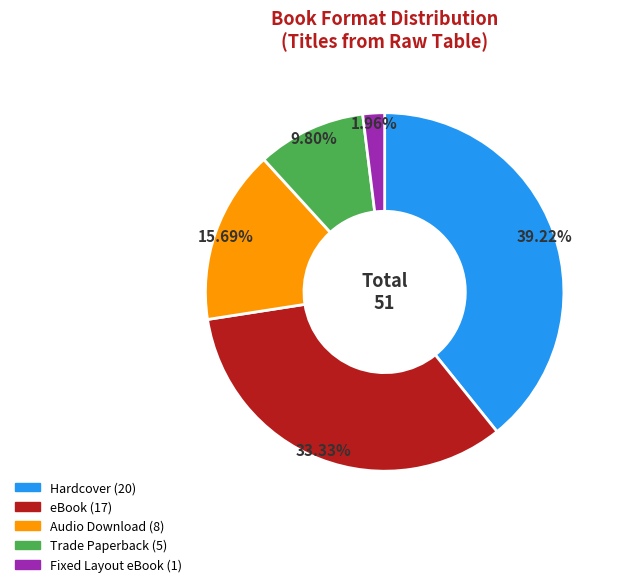

The Trade Paperback slice represents 19% of the pie. True or false?

False